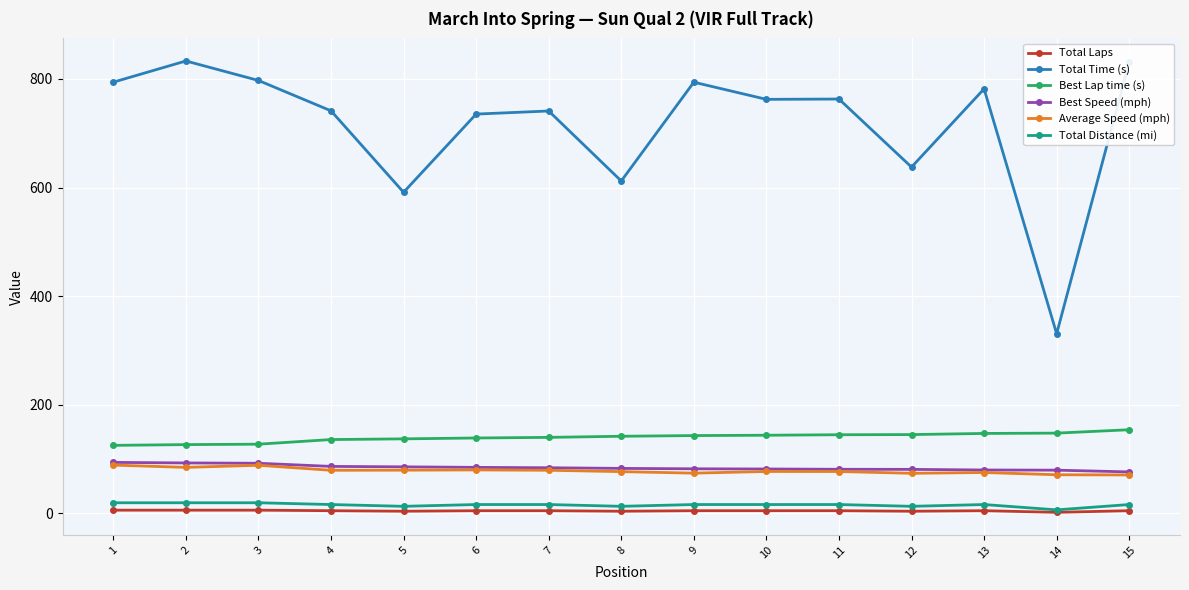

What is the maximum value shown in the chart?

833.0